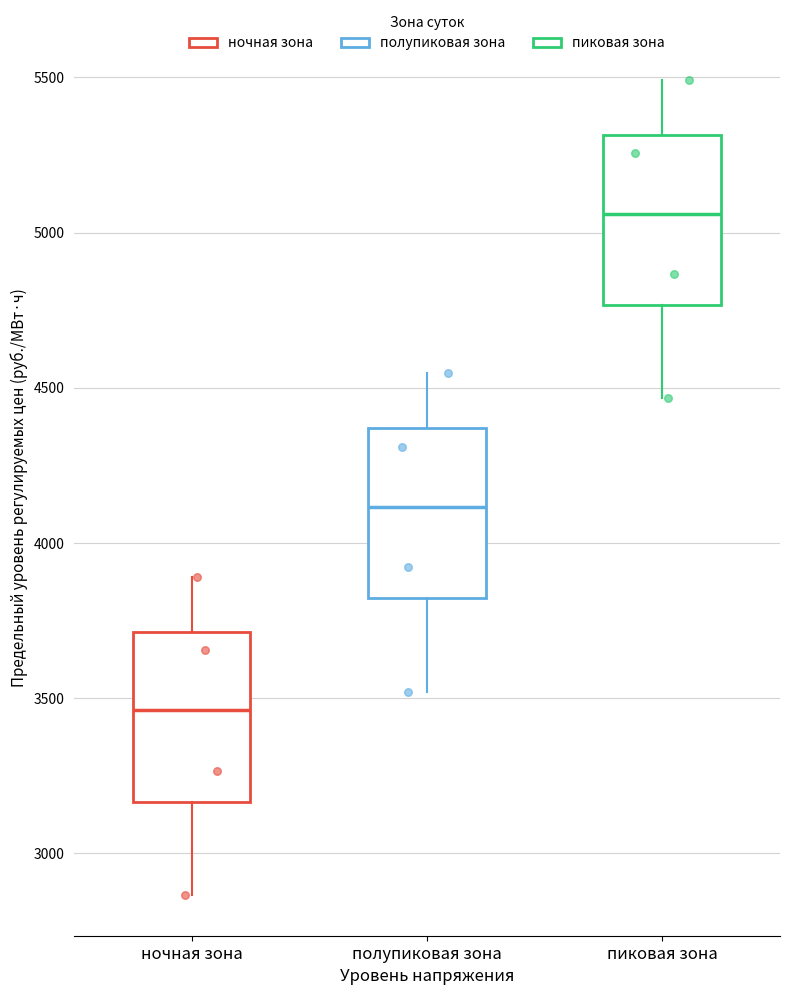

Reading left to right, read every box against the y-axis: the position of its median line, the range the box covers, and the ends of its whiskers. The values are not printed on the chart, so give them approximately, as read against the axis.

ночная зона: median 3450, box 3150 to 3700, whiskers 2850 to 3900
полупиковая зона: median 4100, box 3800 to 4350, whiskers 3500 to 4550
пиковая зона: median 5050, box 4750 to 5300, whiskers 4450 to 5500